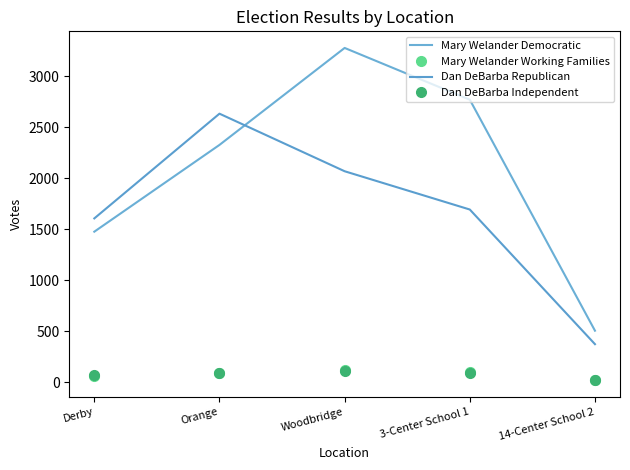

True or false: Mary Welander Democratic and Dan DeBarba Independent cross at least once.

False